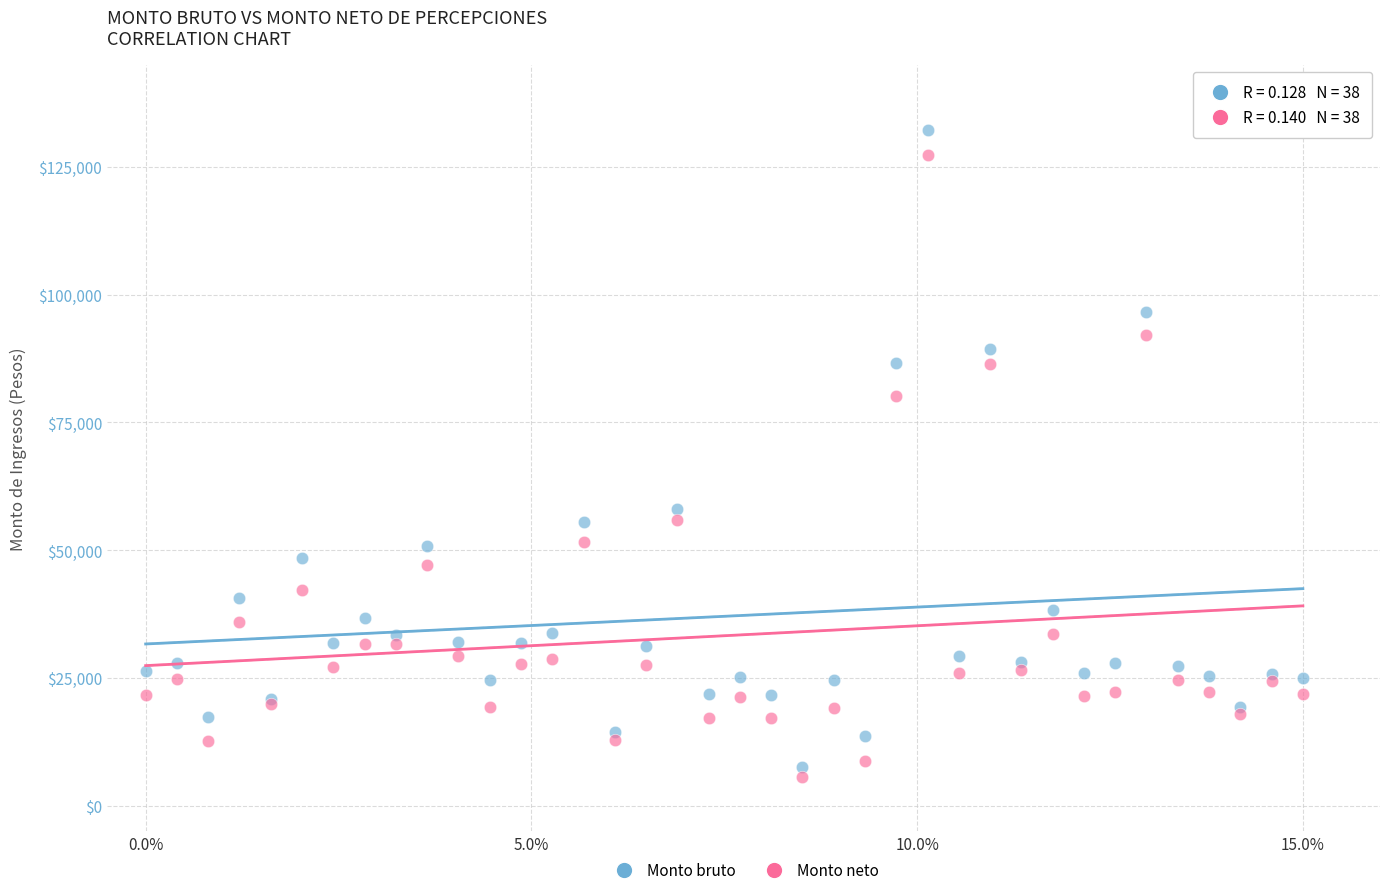

In the Monto bruto series, what Y value is closest to 69940?

58008.5